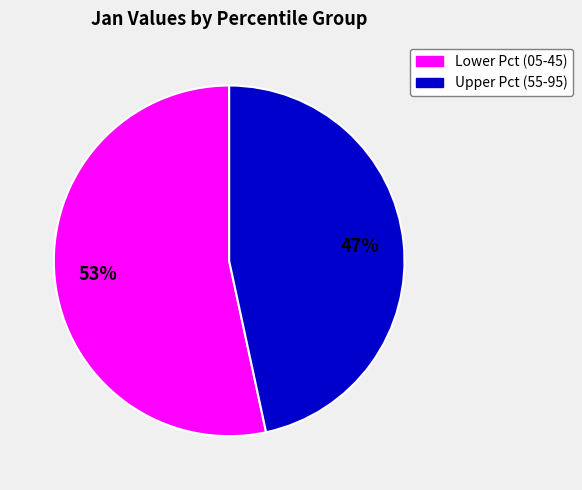

To the nearest percent, what is the average slice percentage?

50%